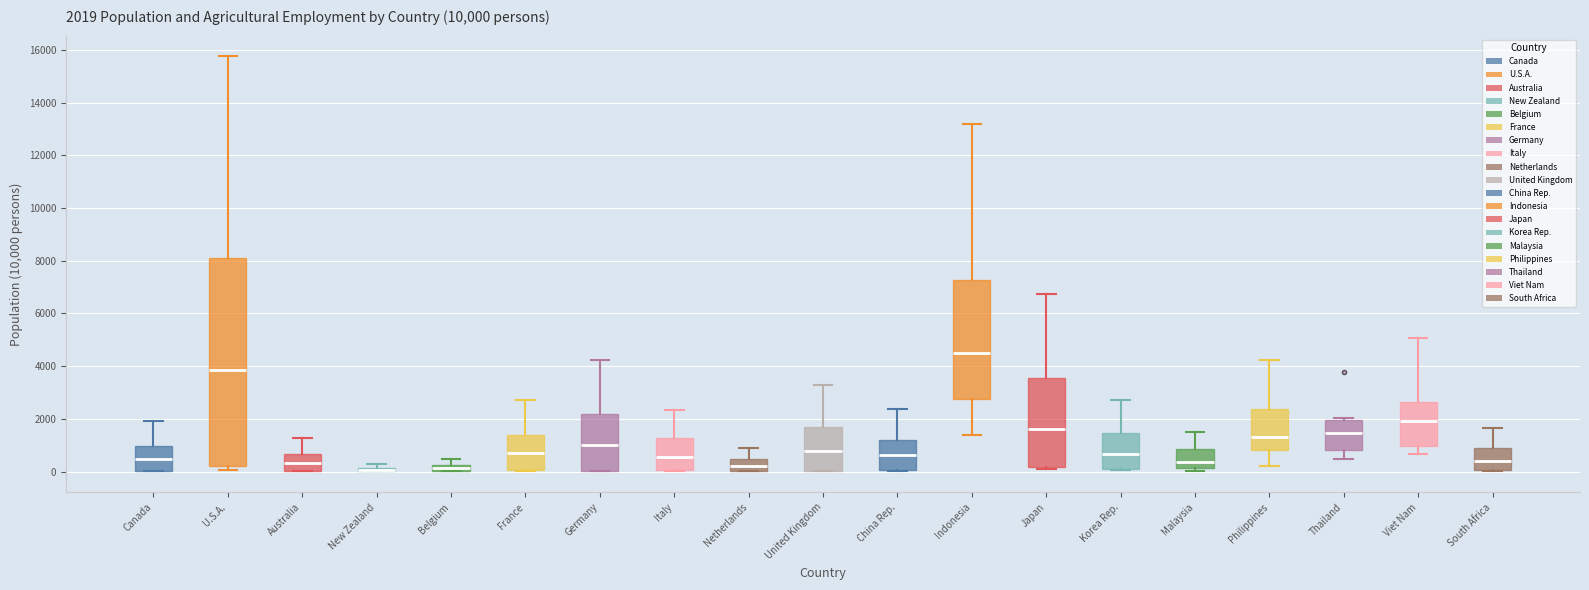

Comparing the boxes themselves (not the whiskers), which one is the tallest?

U.S.A.